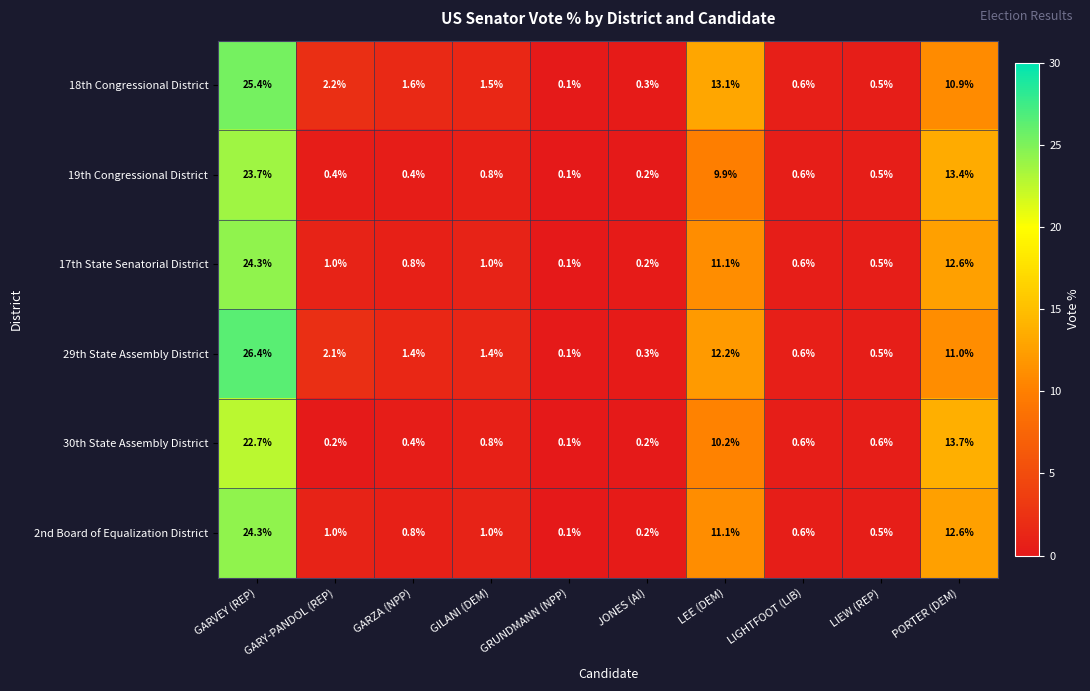

What is the total value across all series at GRUNDMANN (NPP)?

0.6